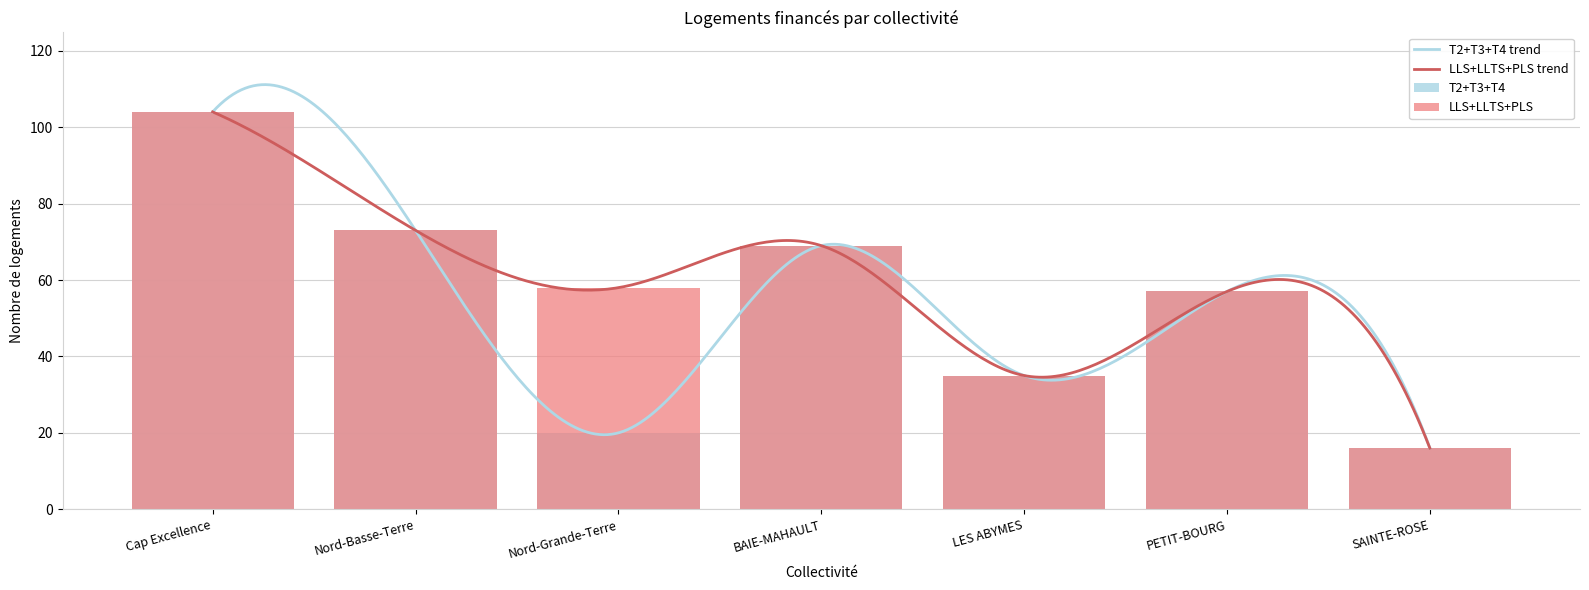

Reading left to right, what are all the values shown in this chart?

LLS: 46	37	32	22	24	29	8
LLTS: 17	12	26	6	11	12	0
PLS: 41	24	0	41	0	16	8
T2: 56	36	4	30	26	28	8
T3: 44	26	12	35	9	18	8
T4: 4	11	4	4	0	11	0